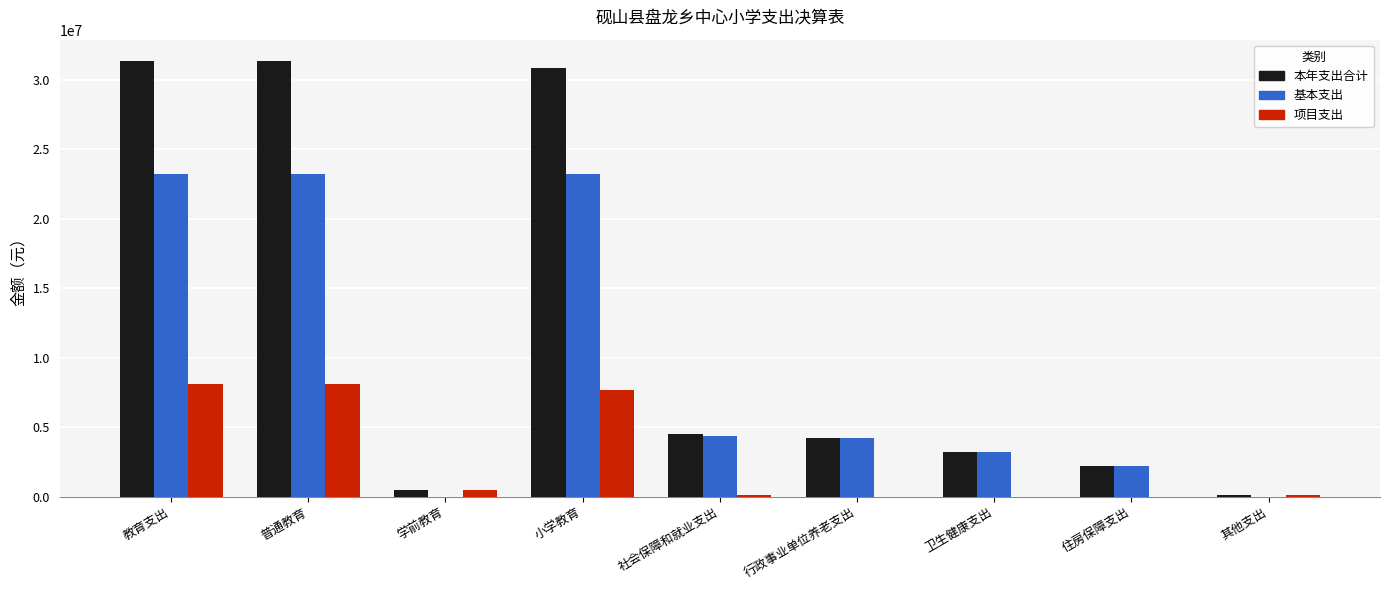

Which series has the largest total across all categories?

本年支出合计